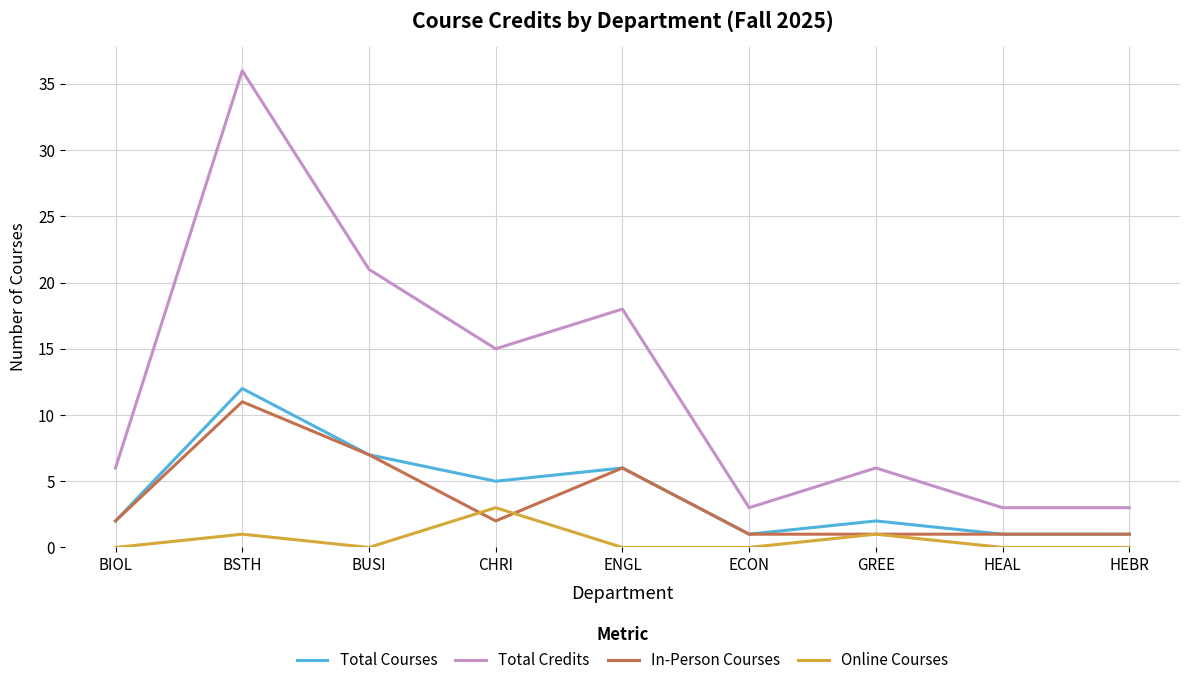

What position from the right is BIOL?

9